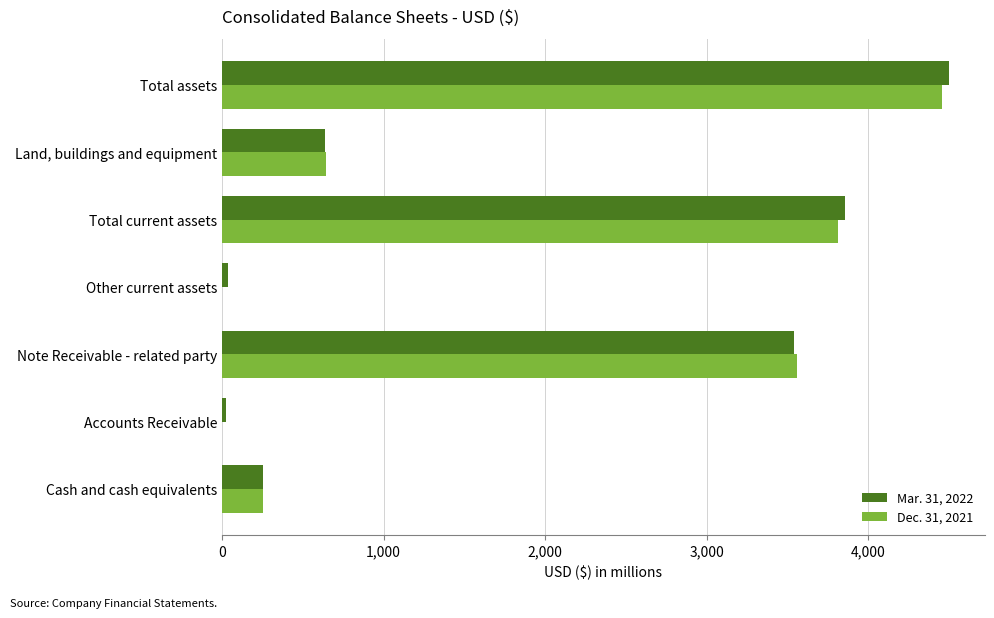

At which category does the chart reach its peak across all series?

Total assets